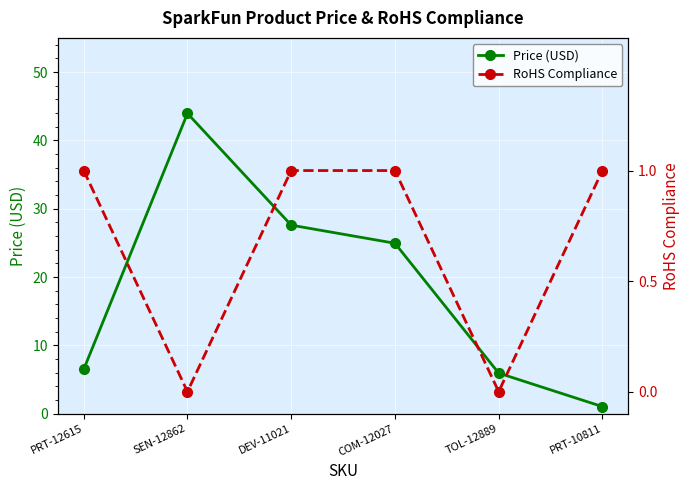

True or false: RoHS Compliance has more than 1 interior local peaks.

False